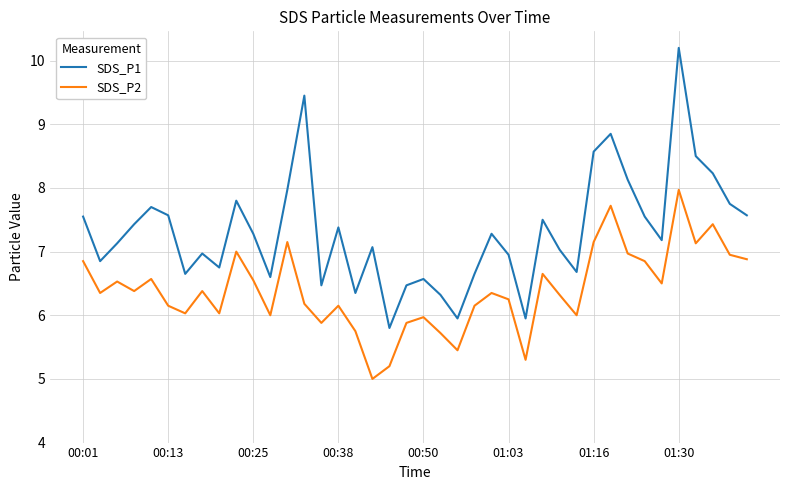

Which series has the widest spread of values?

SDS_P1